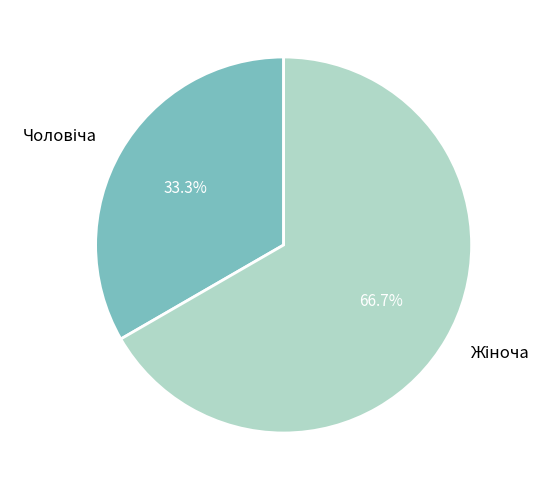

Does any single category account for the majority?

Yes